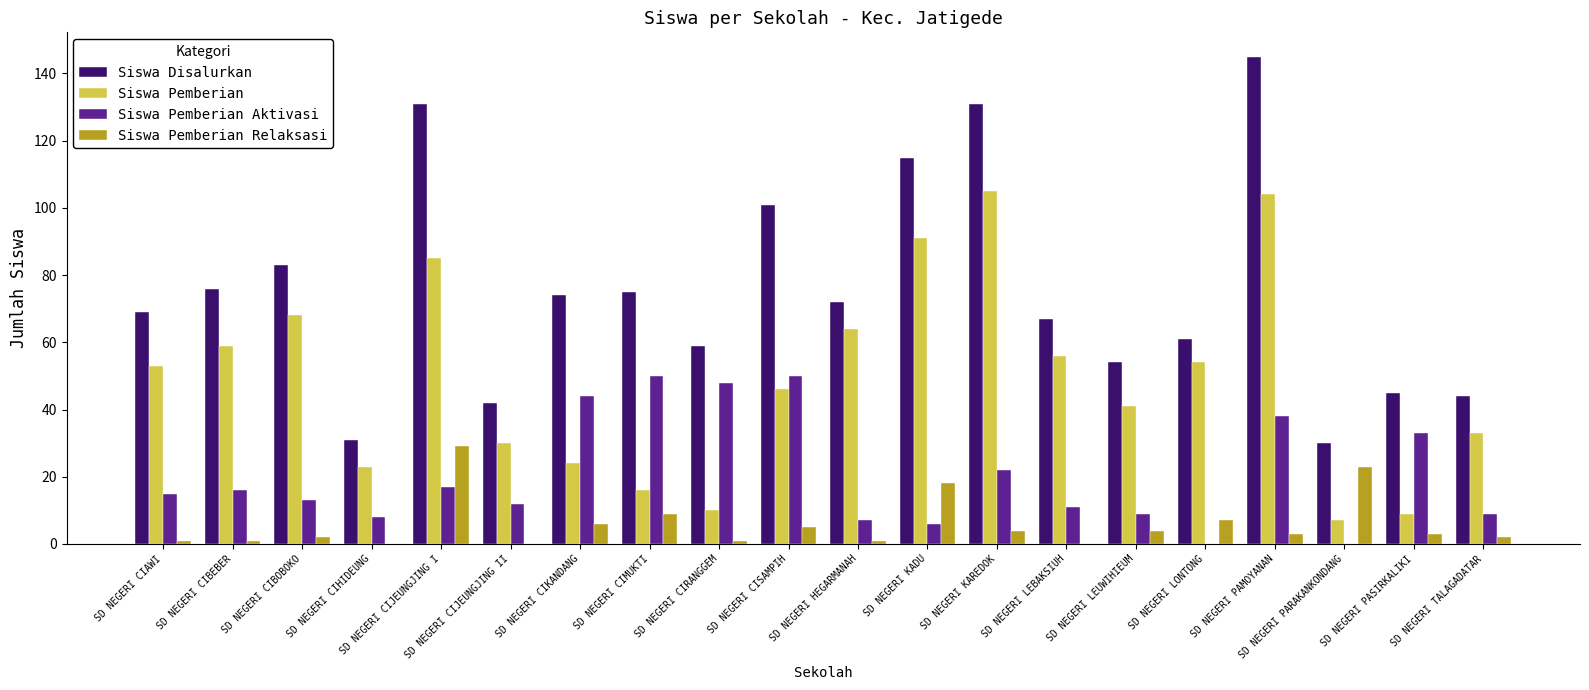

At which category does the chart reach its peak across all series?

SD NEGERI PAMOYANAN